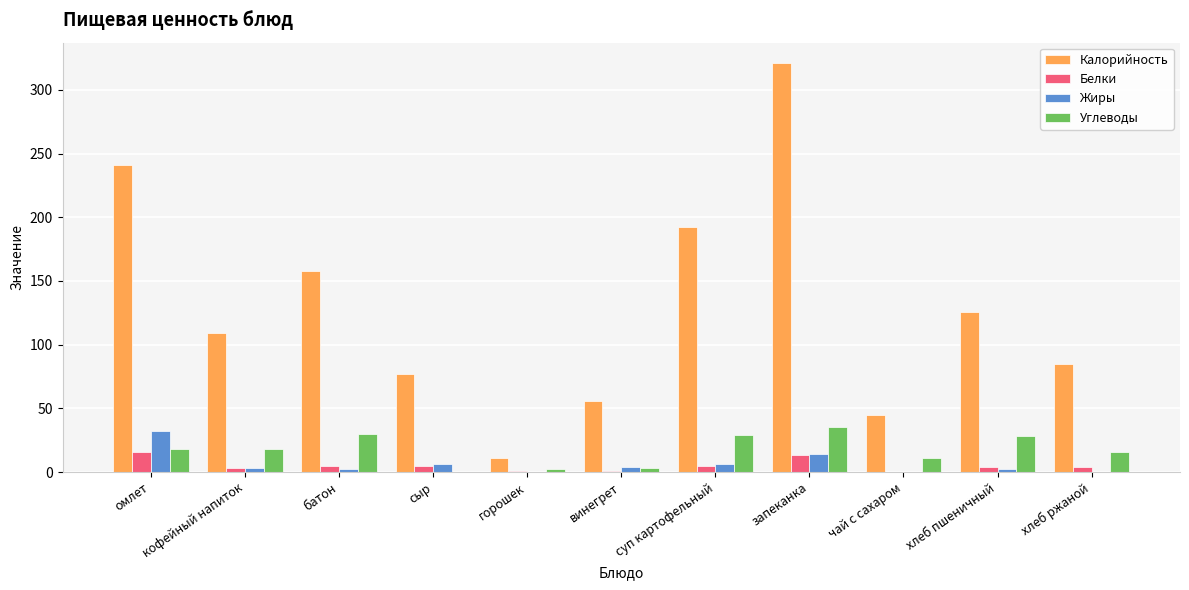

Does the chart contain stacked bars?

No